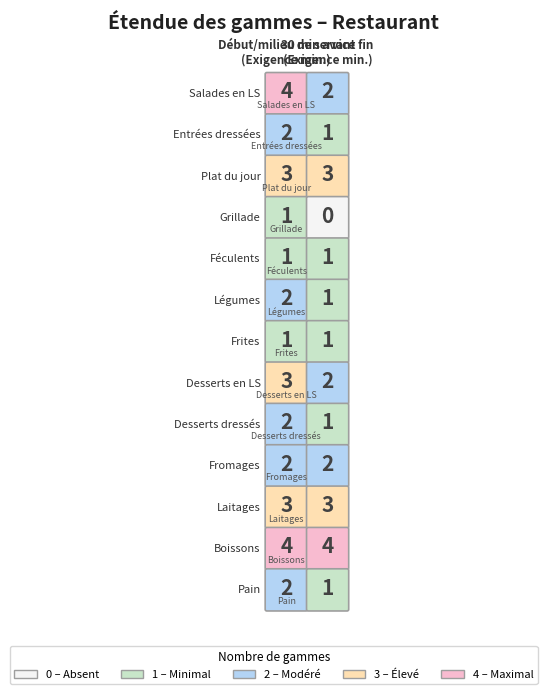

Rank the series by their maximum value, from highest to lowest.

Salades en LS, Boissons, Plat du jour, Desserts en LS, Laitages, Entrées dressées, Légumes, Desserts dressés, Fromages, Pain, Grillade, Féculents, Frites